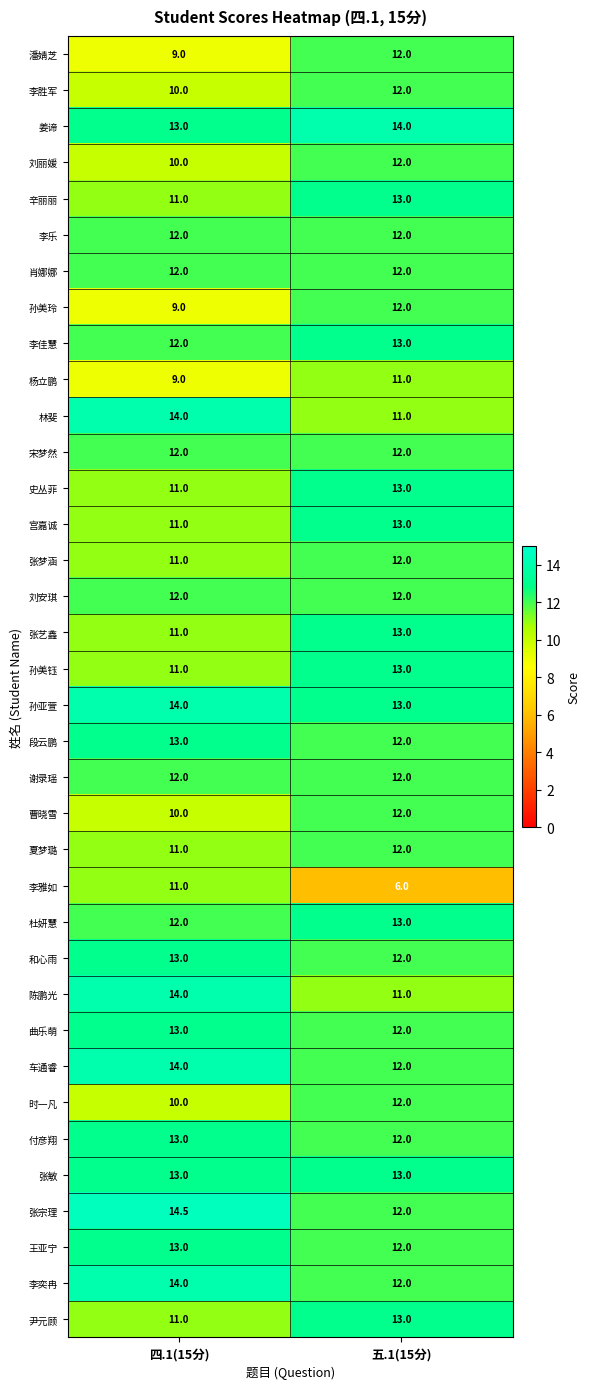

How many distinct data groups are displayed?

36